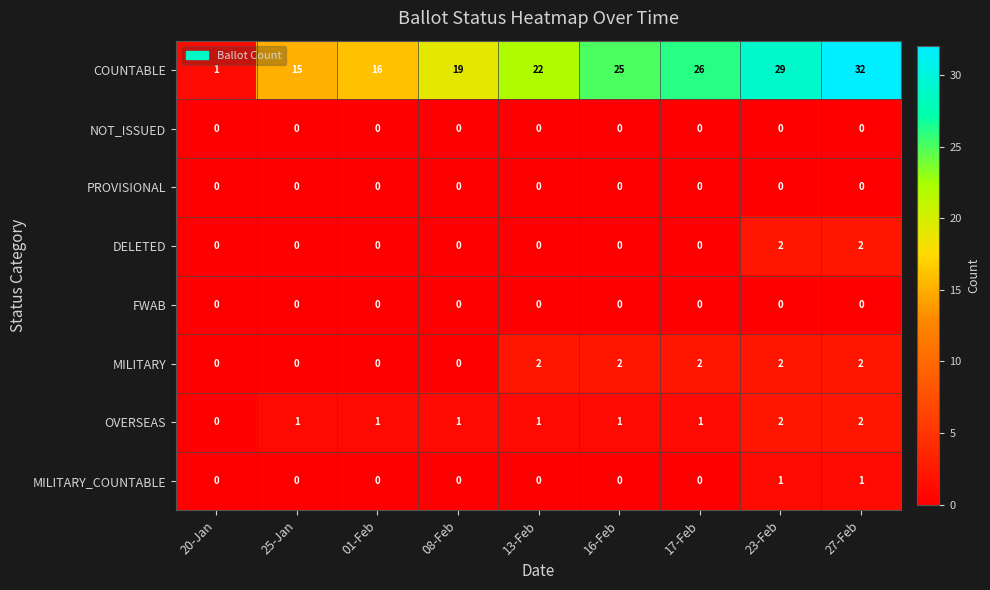

Is it true that PROVISIONAL equals 0 at 08-Feb?

True